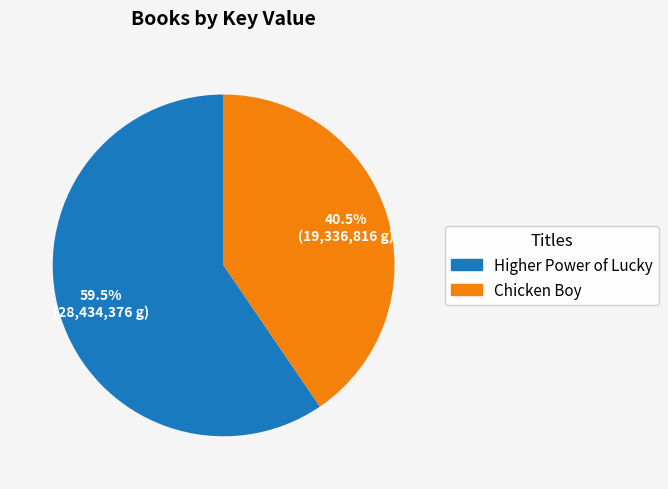

How much of the chart is everything except Higher Power of Lucky?

40.5%